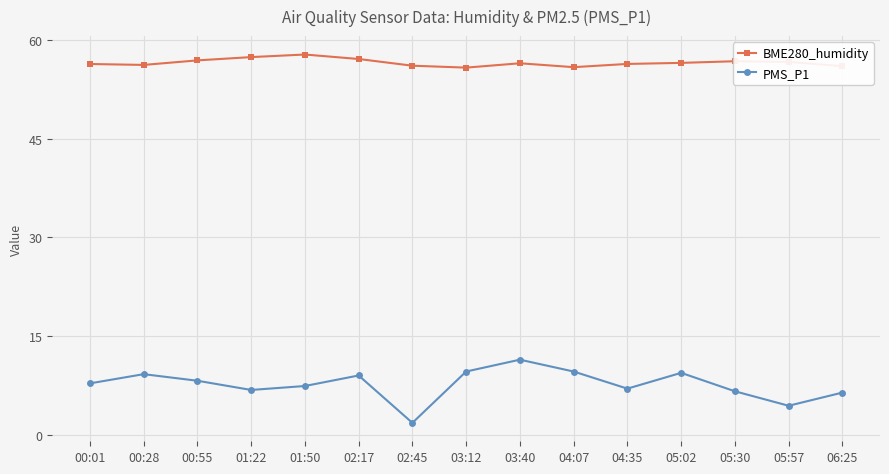

At how many categories does at least one series exceed 36?

15